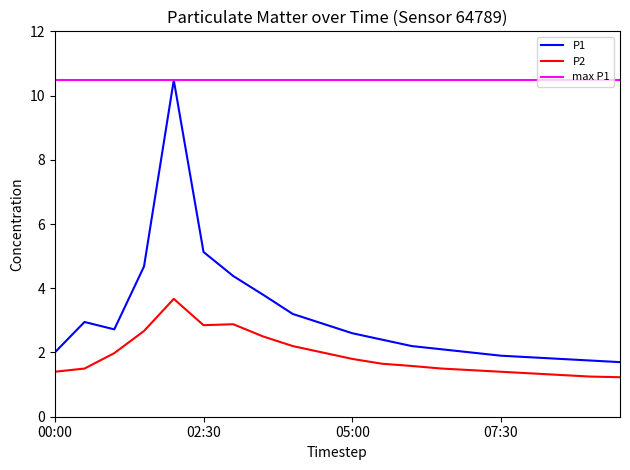

At which label is P1 closest to 6?

02:30